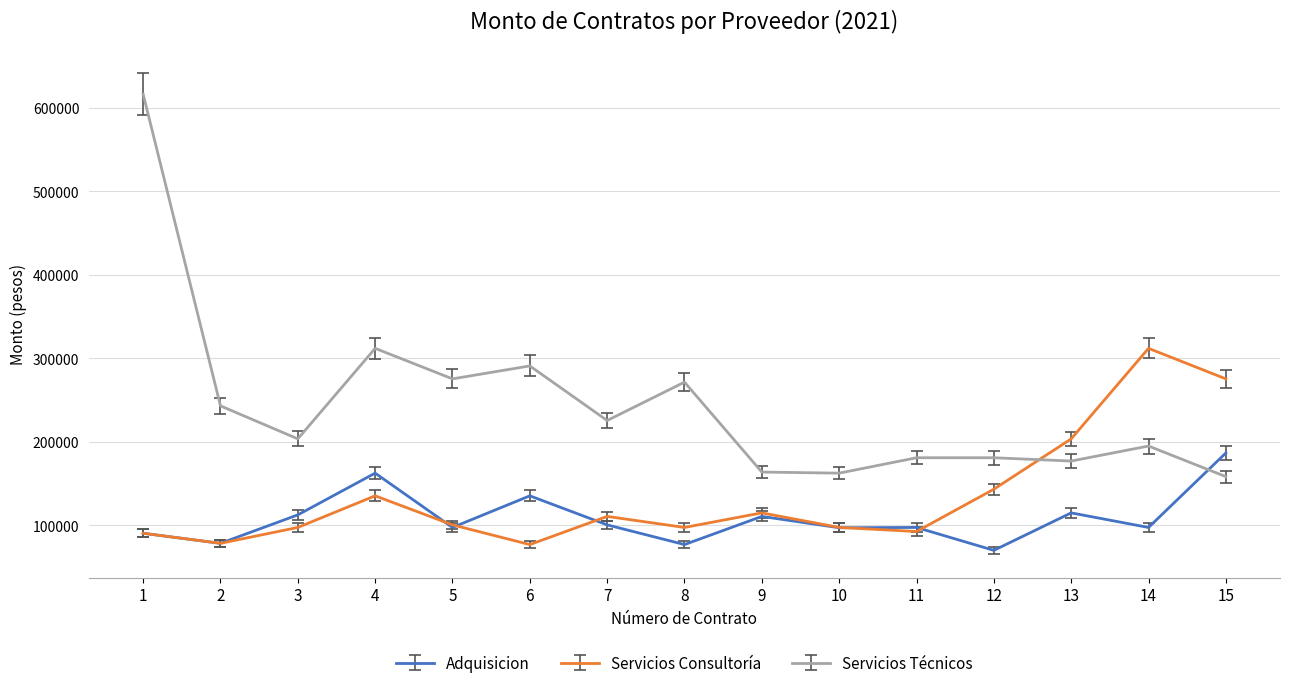

Rank the series at 14 from lowest to highest value.

Adquisicion, Servicios Técnicos, Servicios Consultoría